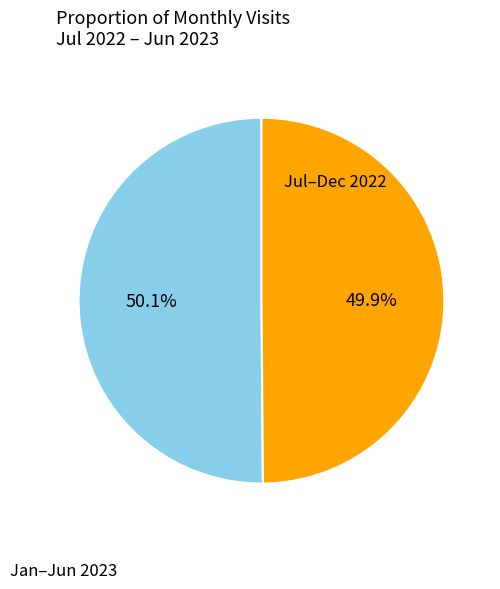

What is the ratio of the value at Jan–Jun 2023 to the value at Jul–Dec 2022?

1.0